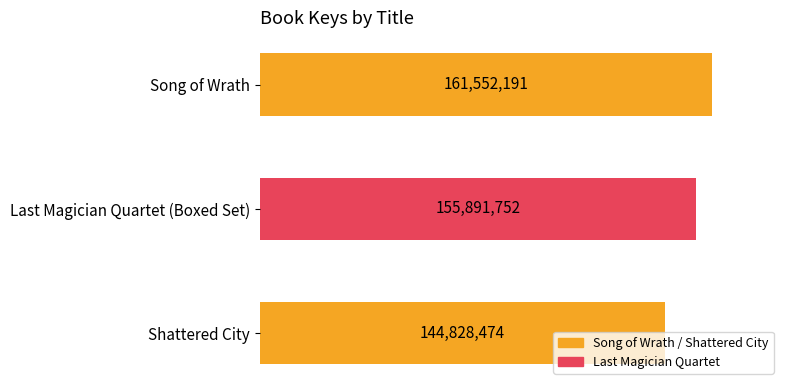

What position from the top is Last Magician Quartet (Boxed Set)?

2